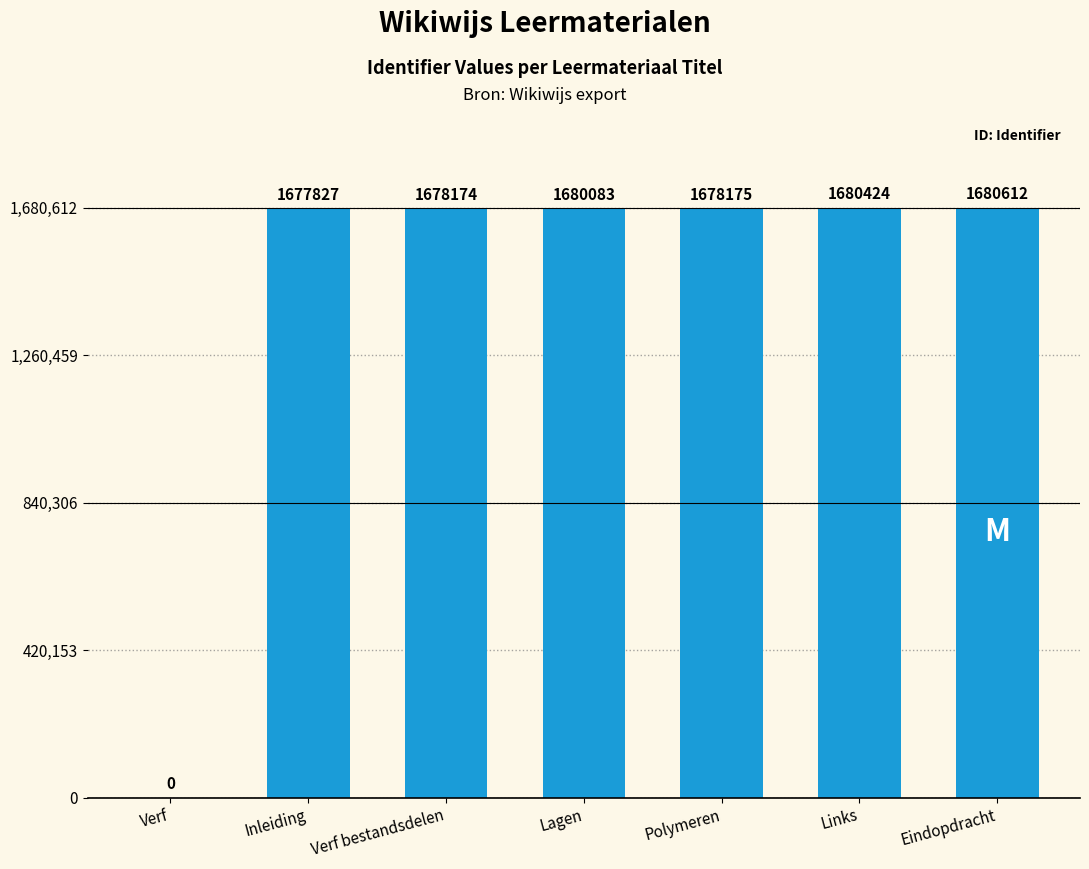

At which category does the chart reach its peak across all series?

Eindopdracht